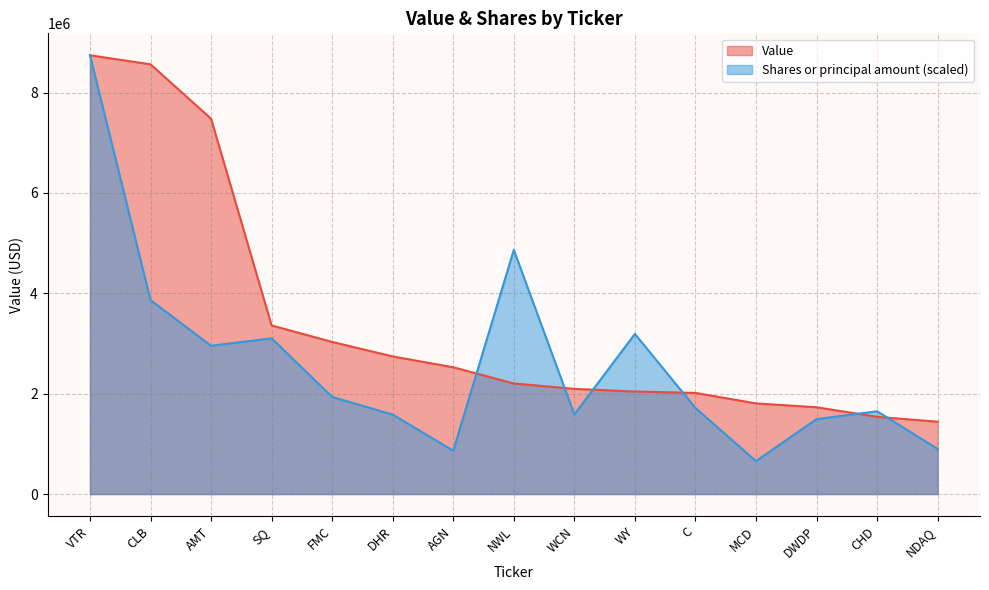

Is the value of Shares or principal amount at MCD greater than the value of Value at FMC?

No